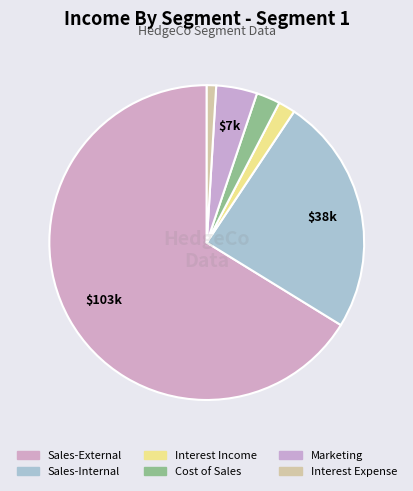

Rank the categories by value from lowest to highest.

Interest Expense, Interest Income, Cost of Sales, Marketing, Sales-Internal, Sales-External